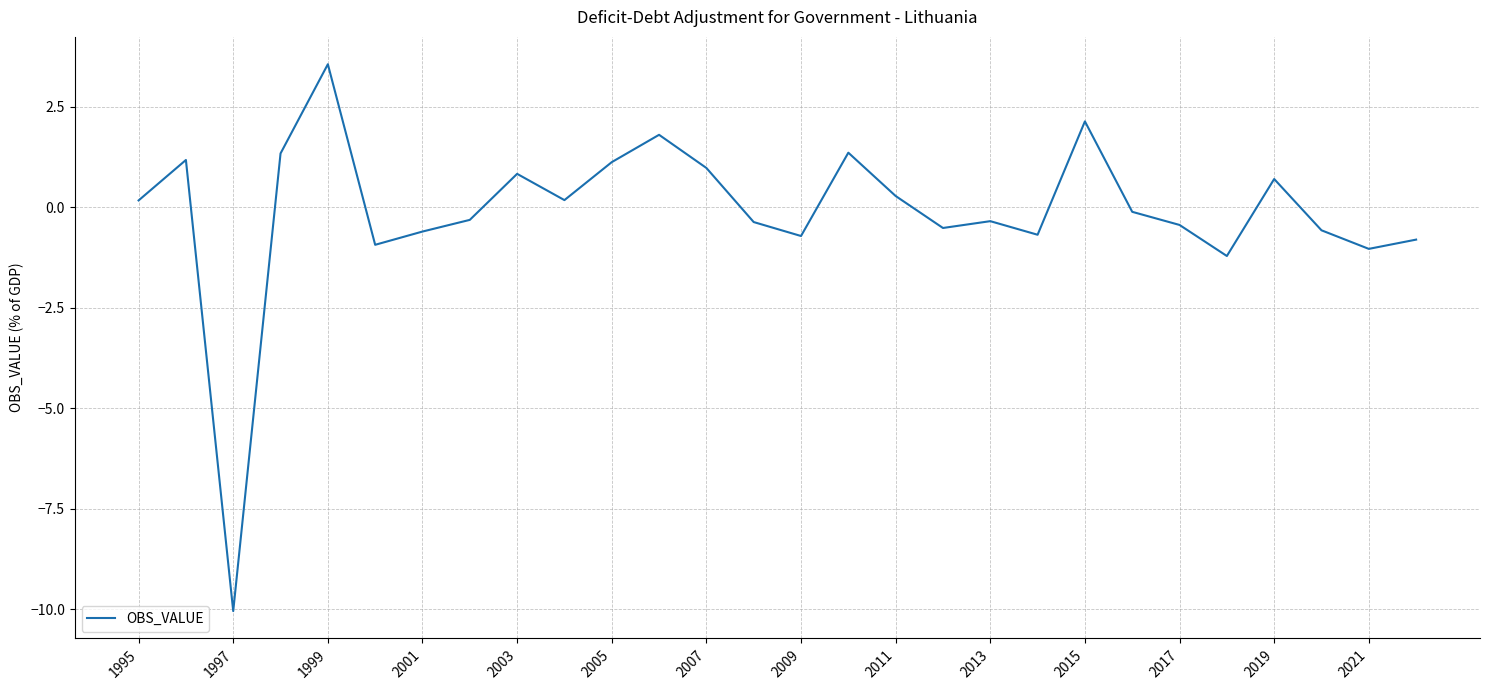

What is the difference between the maximum and minimum values?

13.6